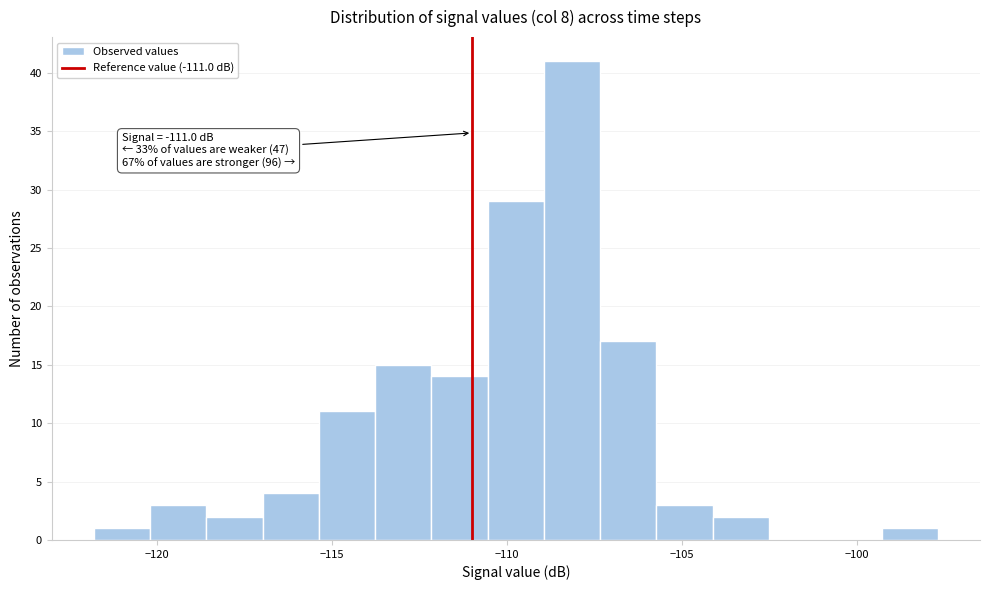

Read against the x-axis, roughly where is the centre of the tallest bar?

-108.0